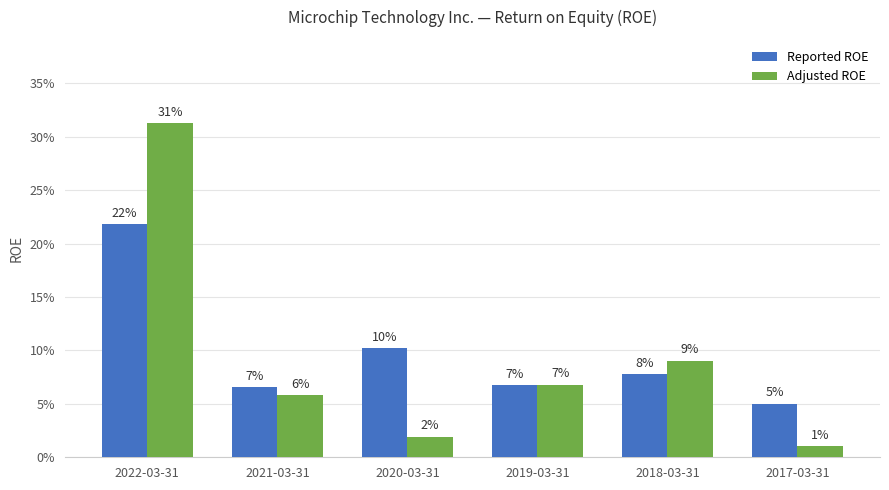

What are all the series names shown in the legend?

Reported ROE, Adjusted ROE